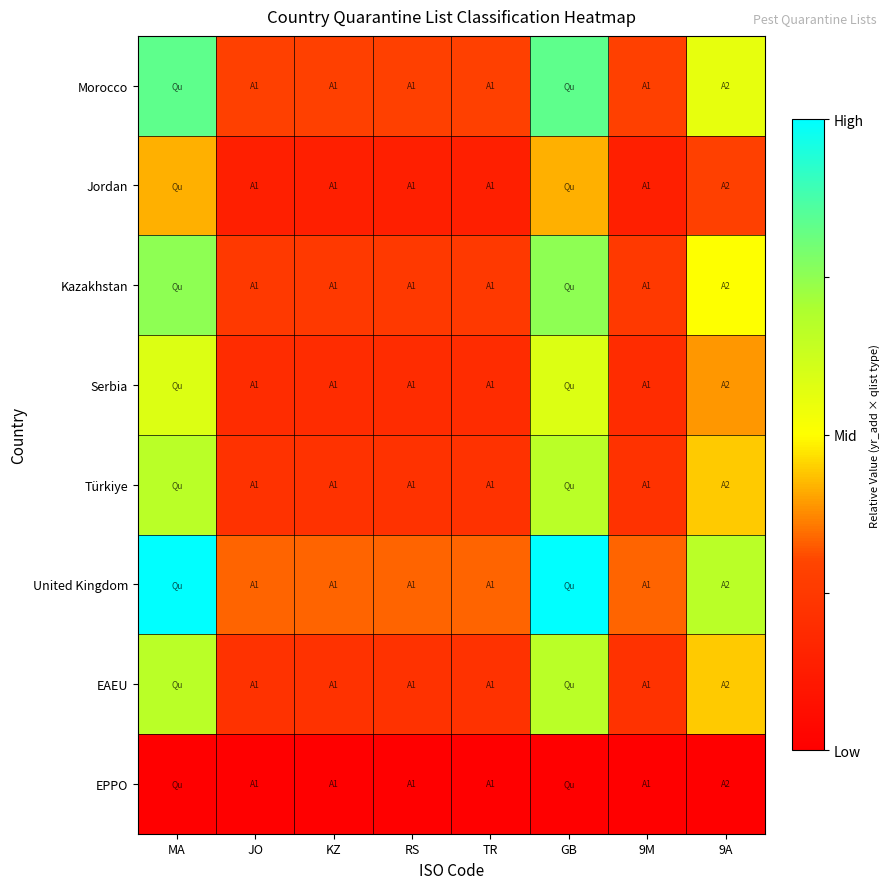

Which series changed the most between GB and 9A?

United Kingdom